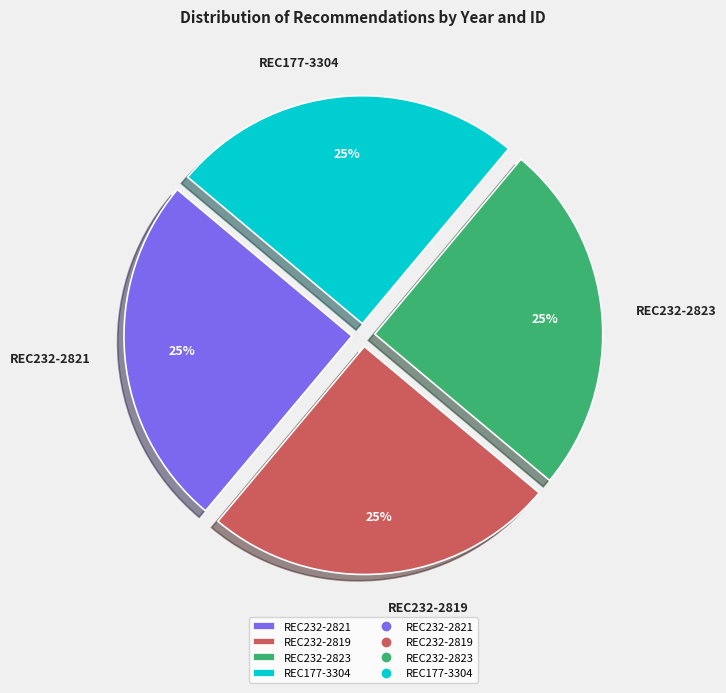

What percentage is the REC177-3304 slice, to the nearest percent?

25%